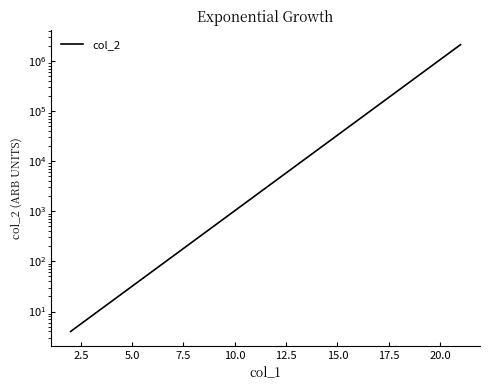

How many series are shown in this chart?

1